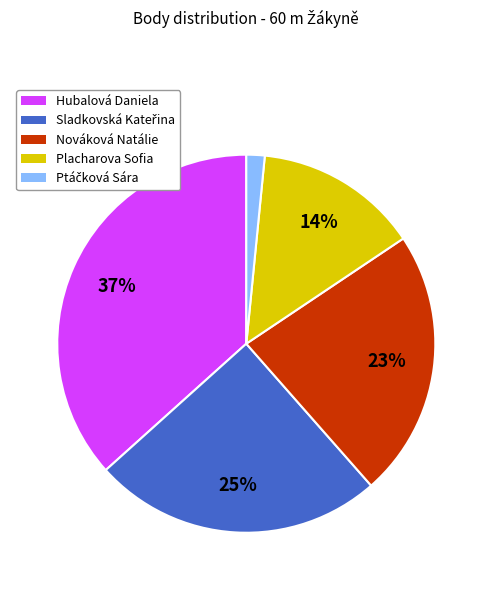

Is it true that Nováková Natálie is 23% of the pie?

True